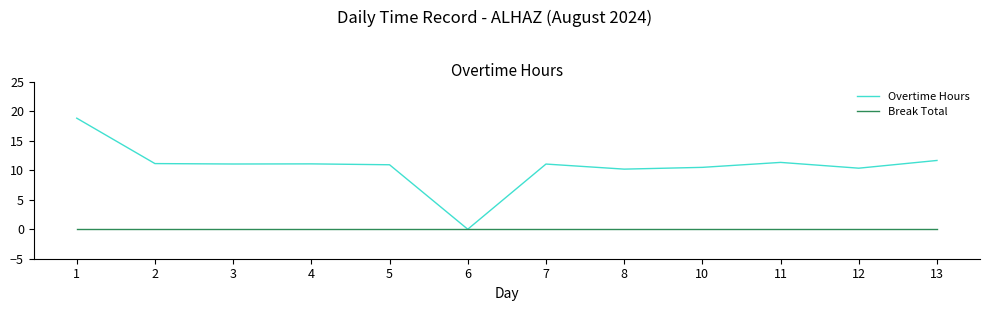

Which series has the largest range (max minus min)?

Overtime Hours